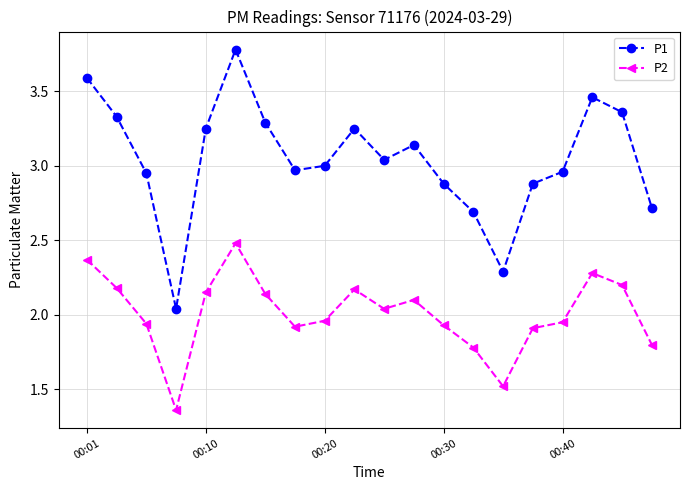

List the series in order of their overall mean, highest first.

P1, P2